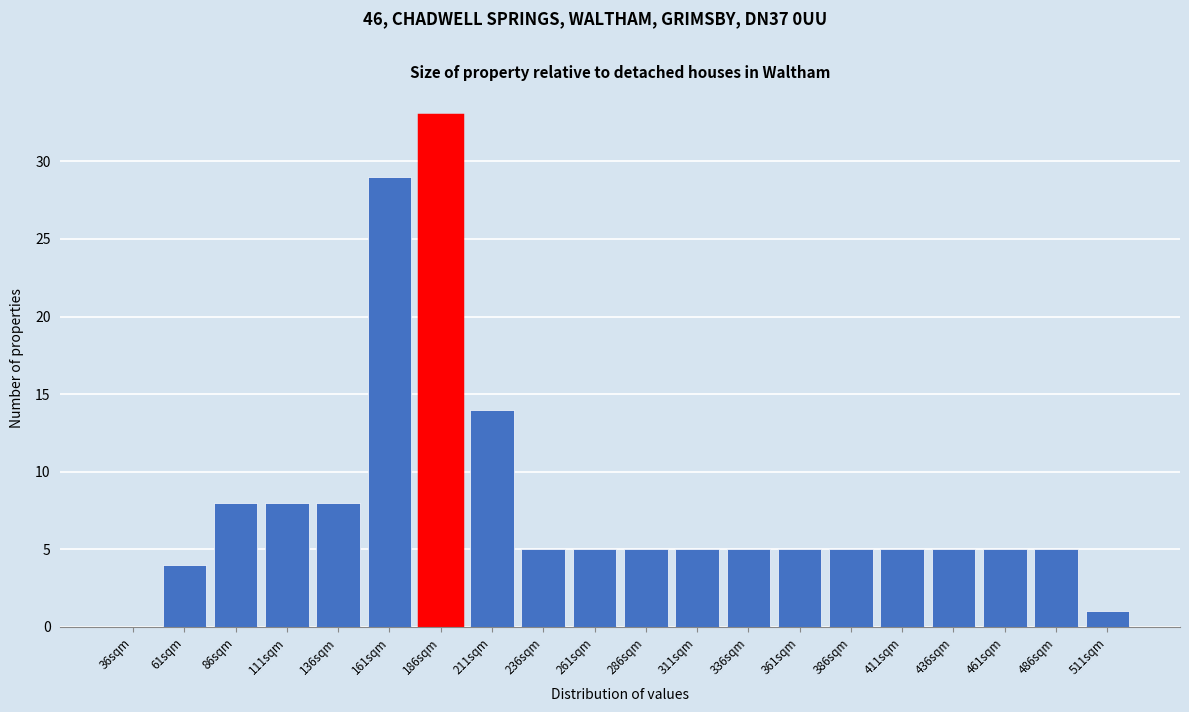

Reading left to right, list all the values displayed in this chart.

36sqm=0	61sqm=4	86sqm=8	111sqm=8	136sqm=8	161sqm=29	186sqm=33	211sqm=14	236sqm=5	261sqm=5	286sqm=5	311sqm=5	336sqm=5	361sqm=5	386sqm=5	411sqm=5	436sqm=5	461sqm=5	486sqm=5	511sqm=1